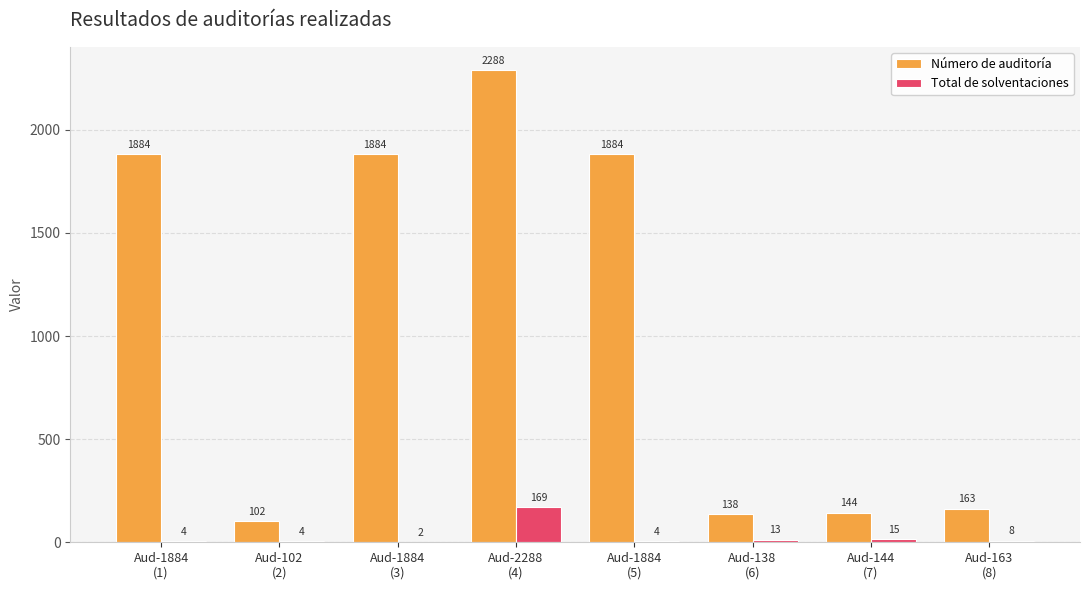

What is the sum of all Total de solventaciones values?

219